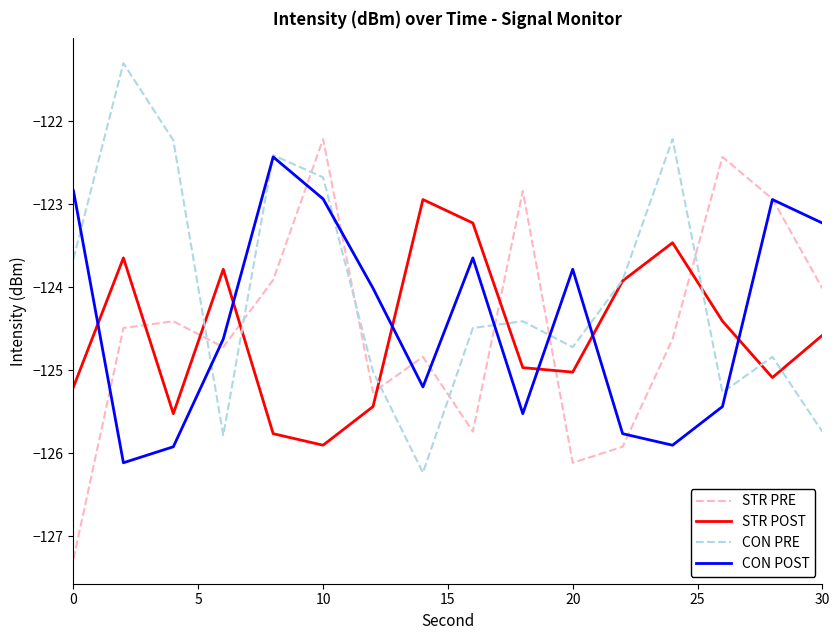

What is the maximum value for CON POST?

-122.4